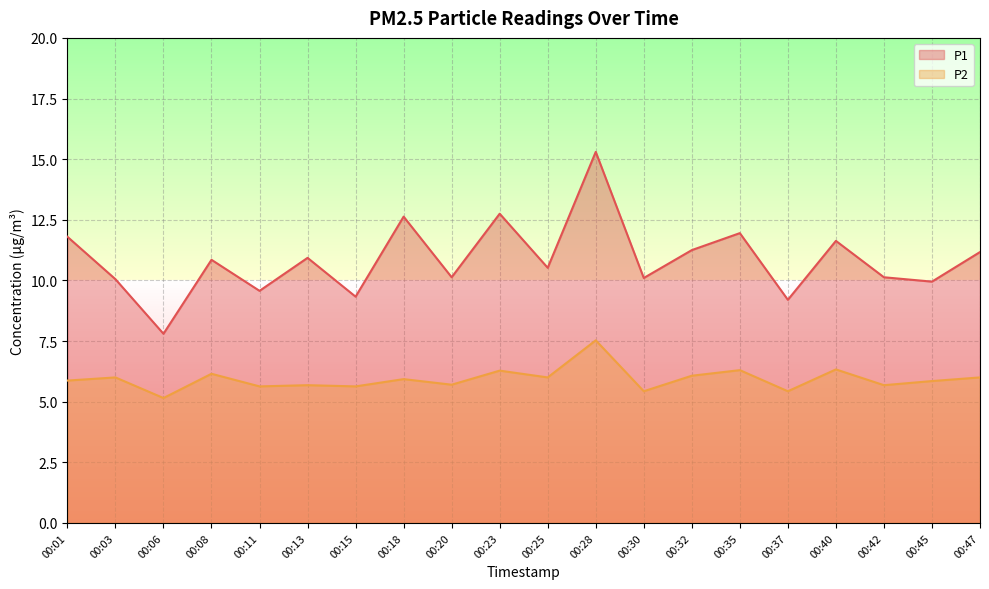

True or false: P1 and P2 intersect in this chart.

False